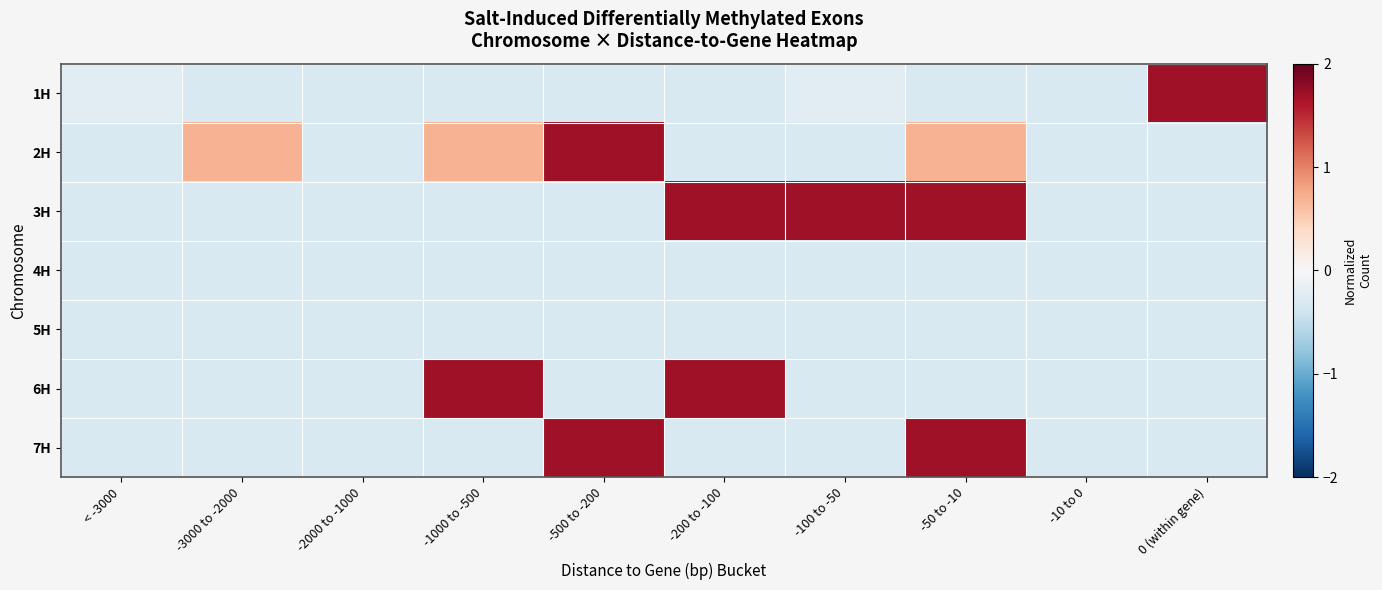

What is the spread (max minus min) of values at -500 to -200?

2.0